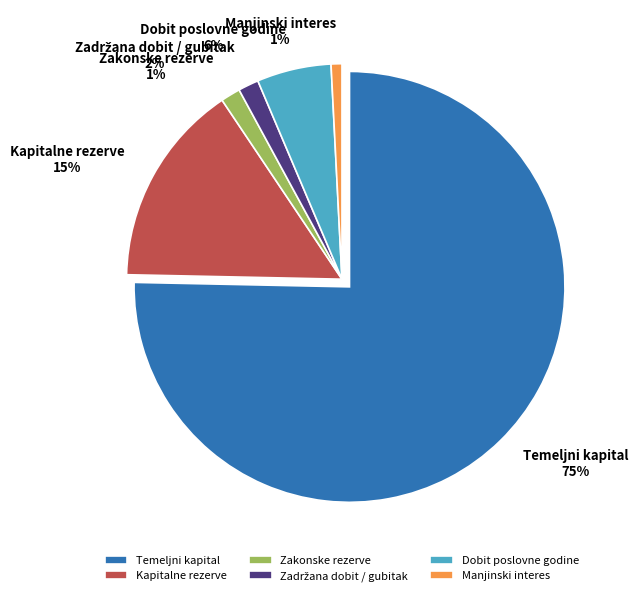

Does Temeljni kapital account for over 50% of the chart?

Yes